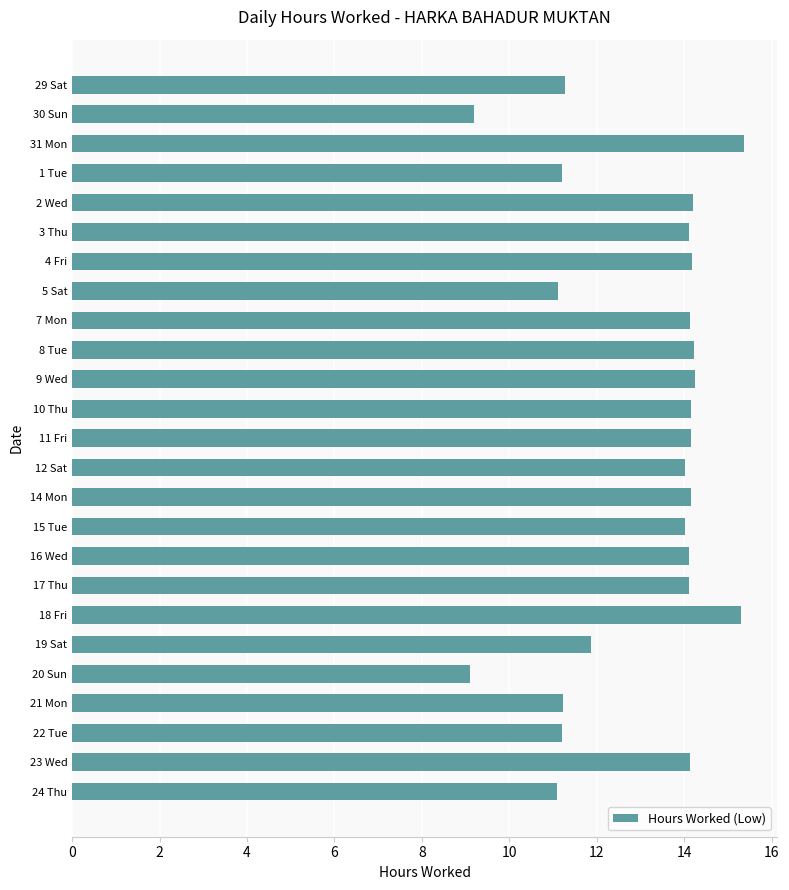

What is the difference between the second highest and second lowest values?

6.1